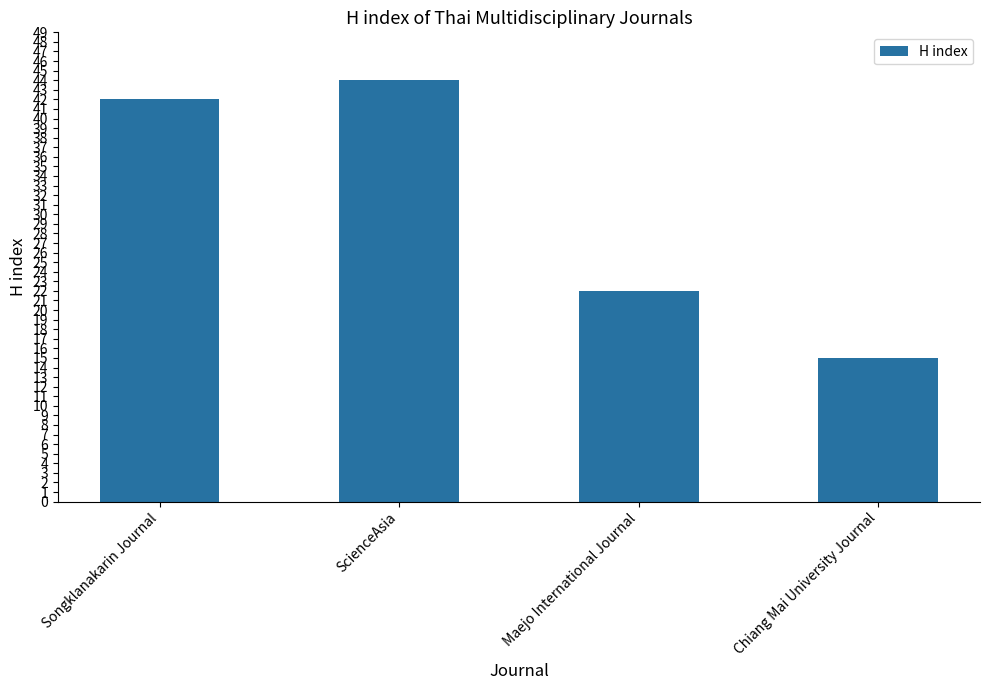

How many series are shown in this chart?

1